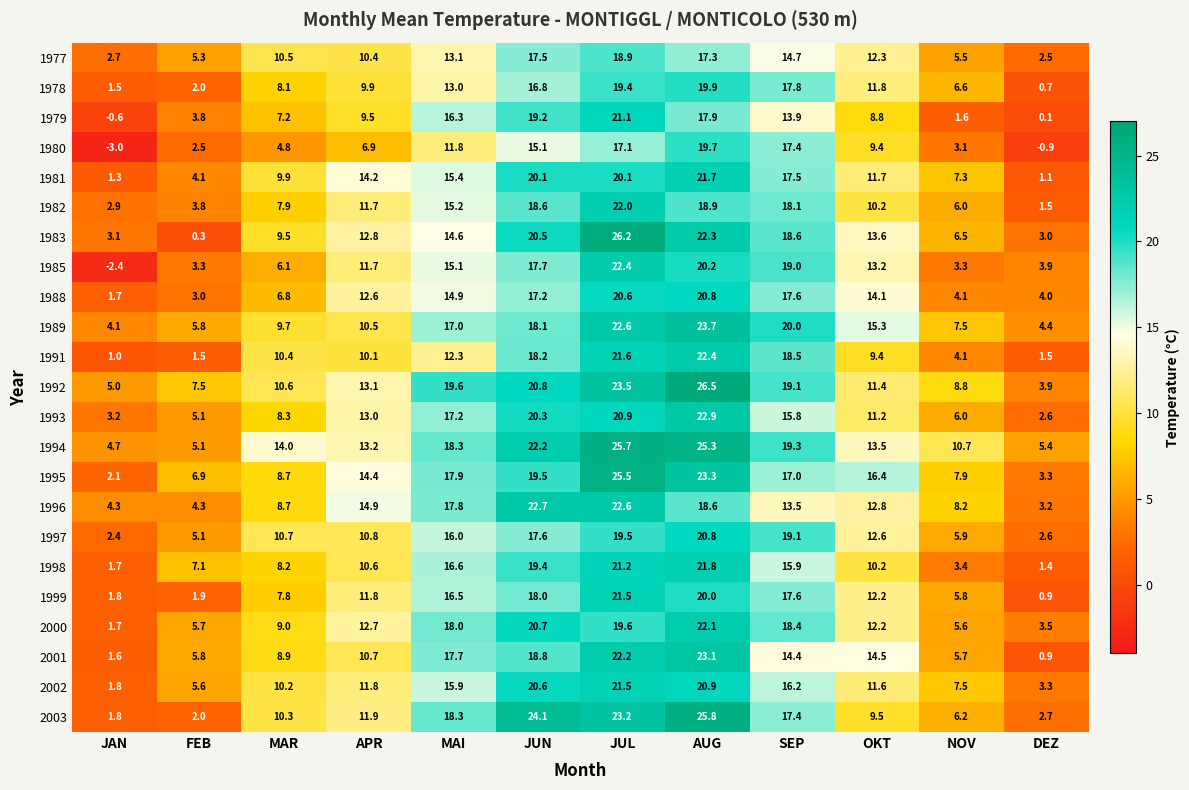

Where does the 1992 series first go above 13?

APR